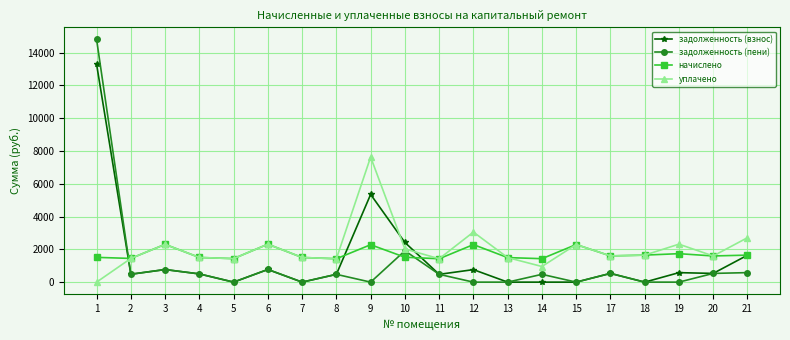

True or false: начислено and задолженность (пени) intersect in this chart.

True